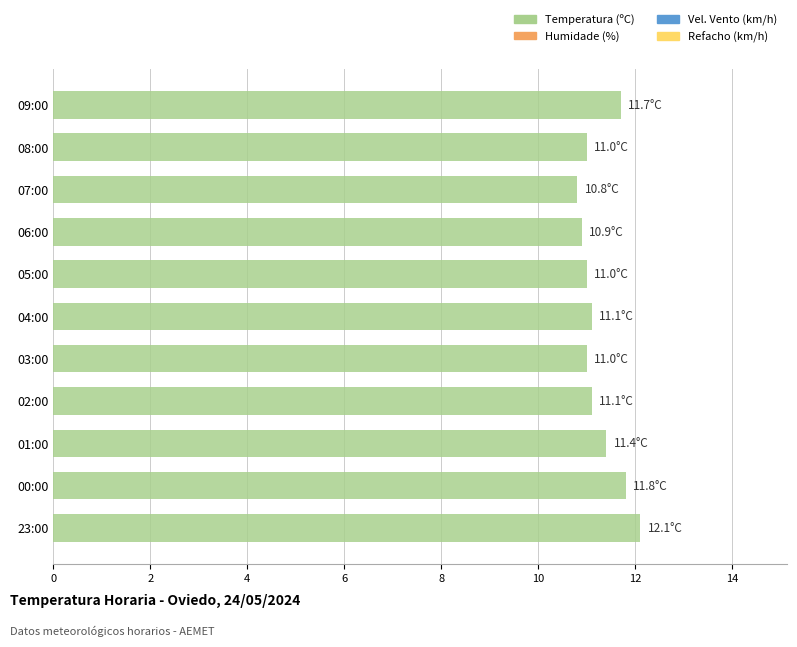

What is the smallest value displayed?

10.8